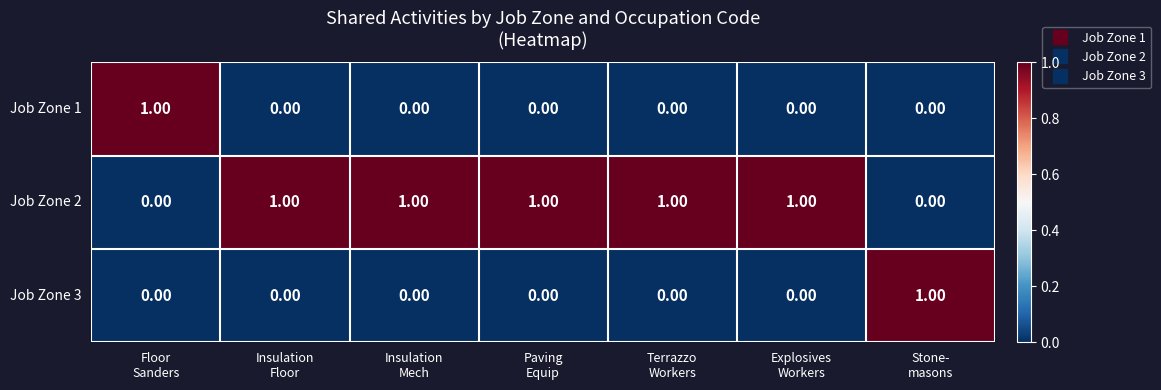

Which series has the largest total across all categories?

Job Zone 2